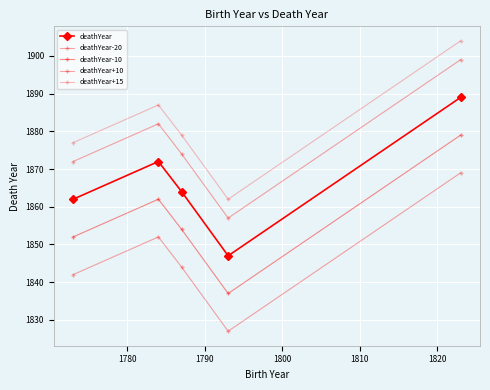

What is the value of the deathYear point at the 4th from the left?

1847